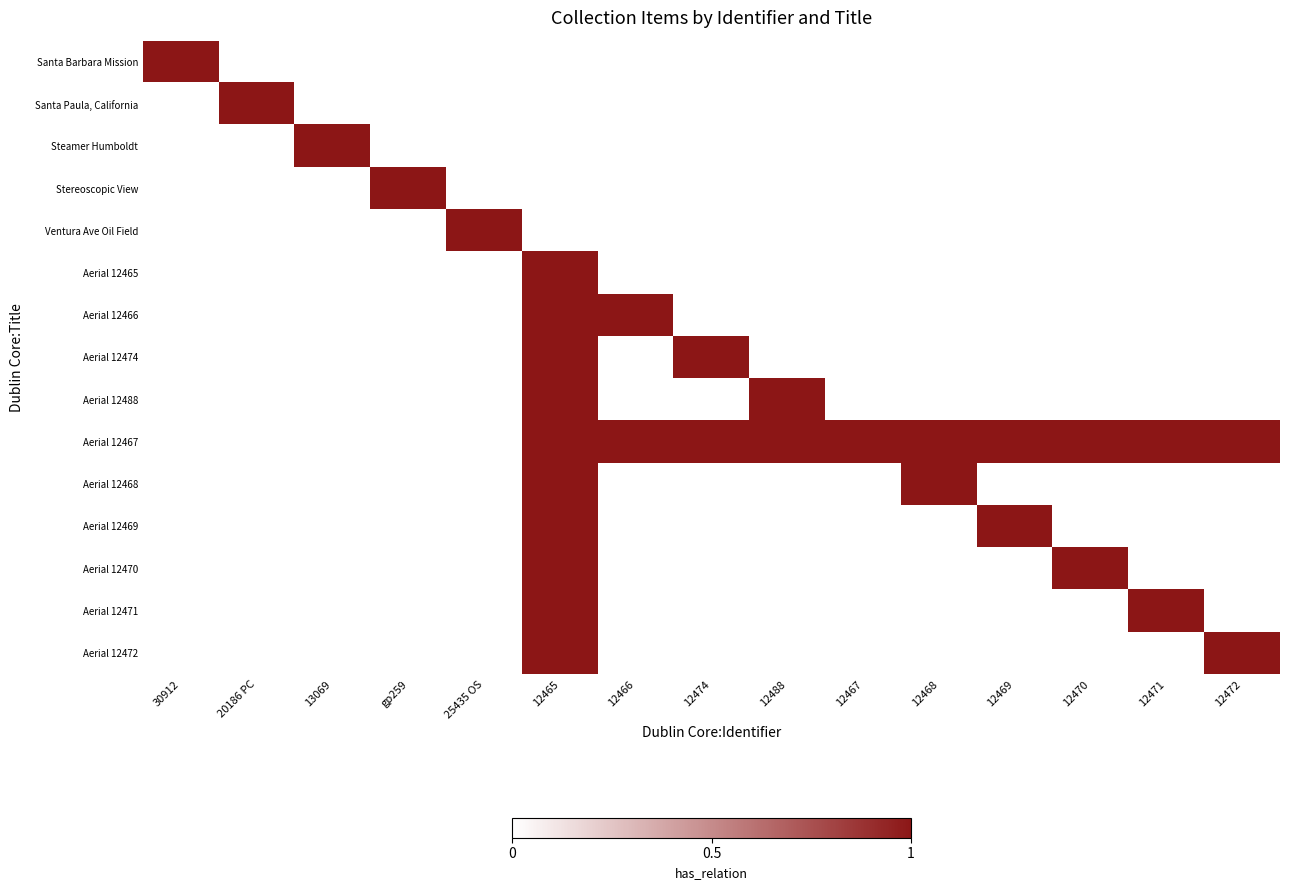

True or false: Aerial 12488 has a value of 1 at 12465.

True